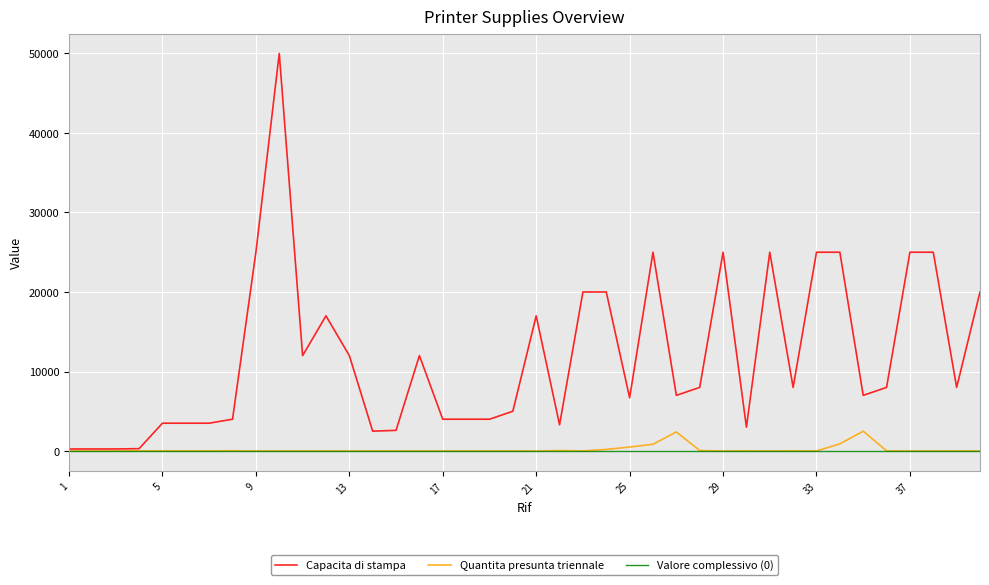

Rank the series by their maximum value, from lowest to highest.

Valore complessivo (0), Quantita presunta triennale, Capacita di stampa